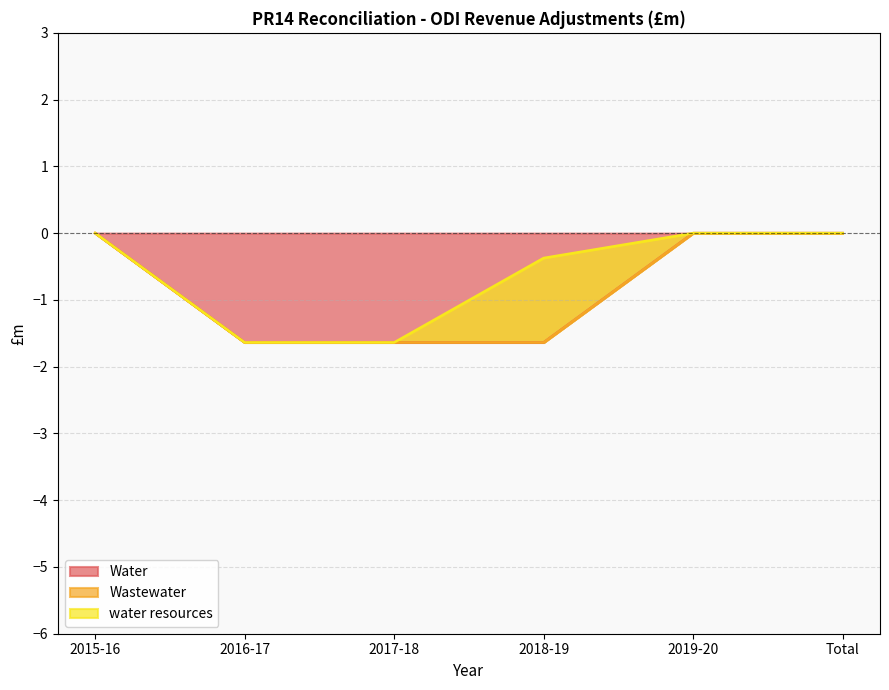

True or false: water resources has more than 1 interior local peaks.

False